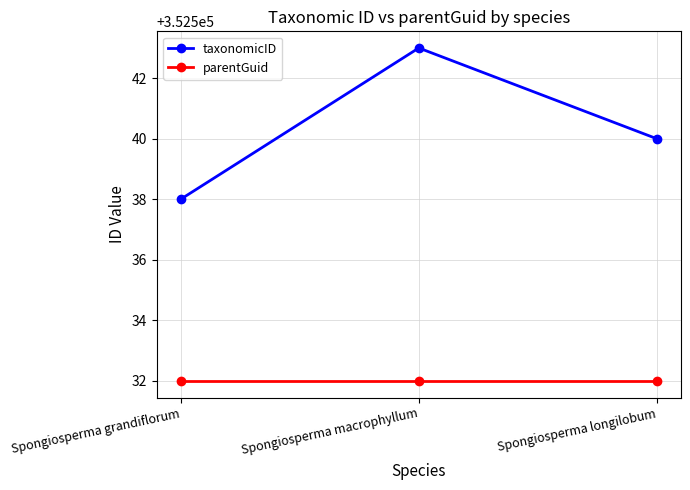

What is the value of the taxonomicID point at the 3rd from the left?

352540